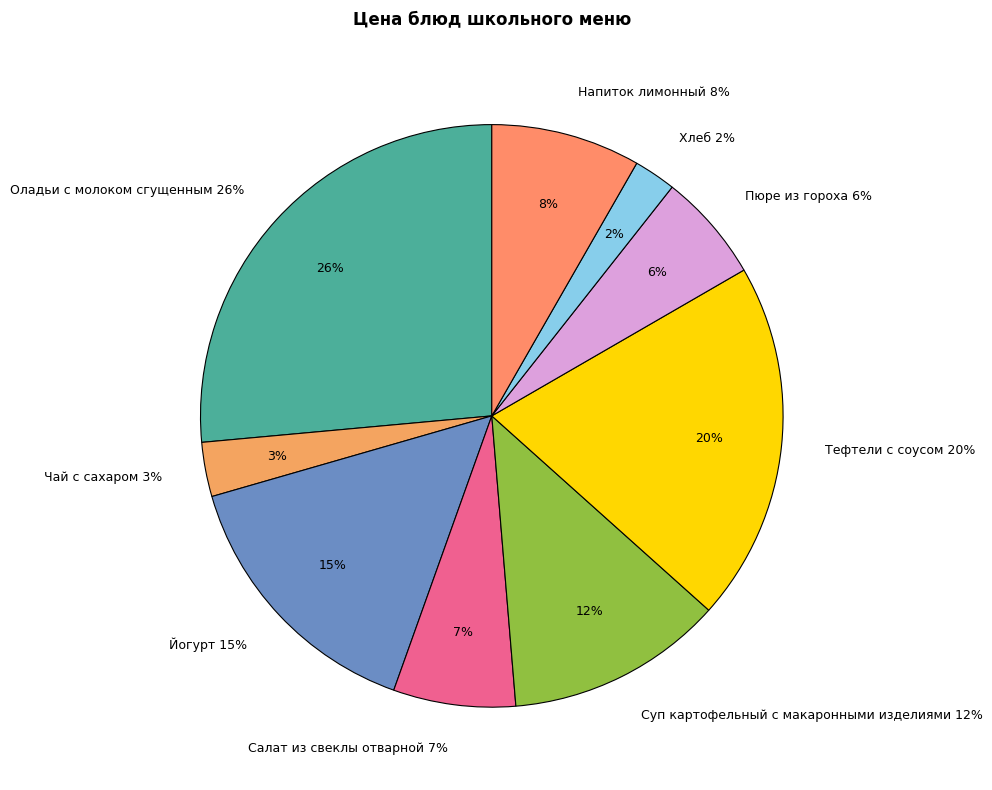

Which category has the smallest portion of the pie?

Хлеб